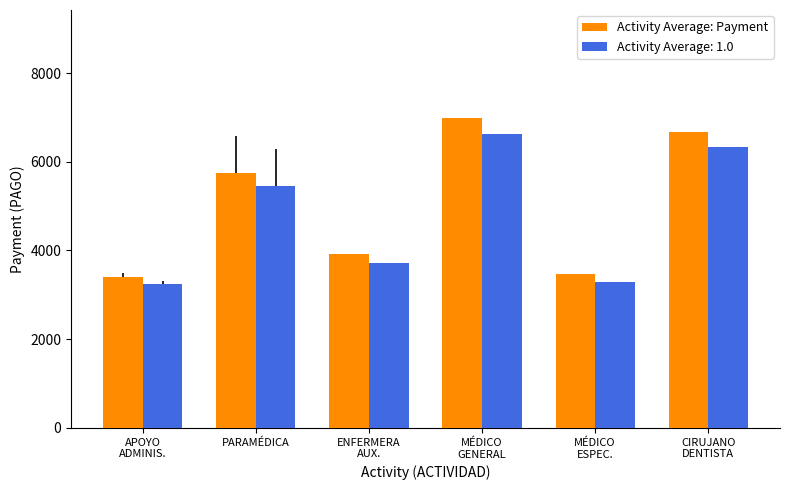

How many bars are there in total?

12